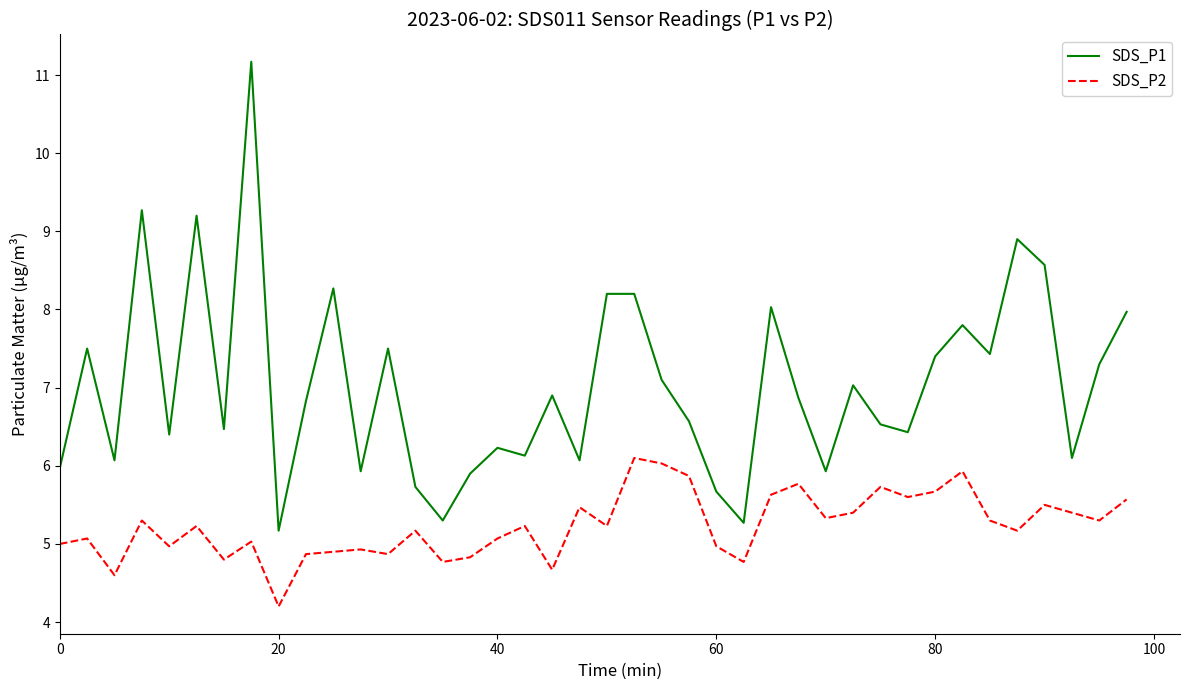

True or false: SDS_P1 and SDS_P2 cross at least once.

False